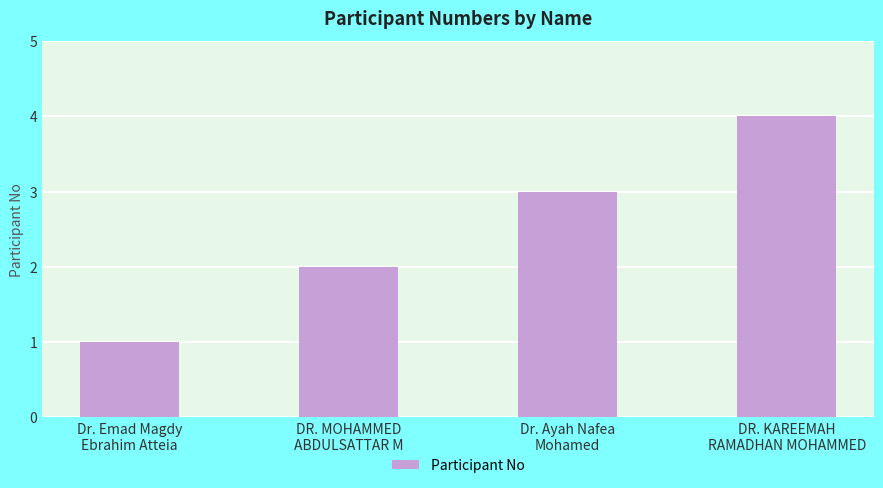

What is the label of the 4th bar from the right?

Dr. Emad Magdy
Ebrahim Atteia